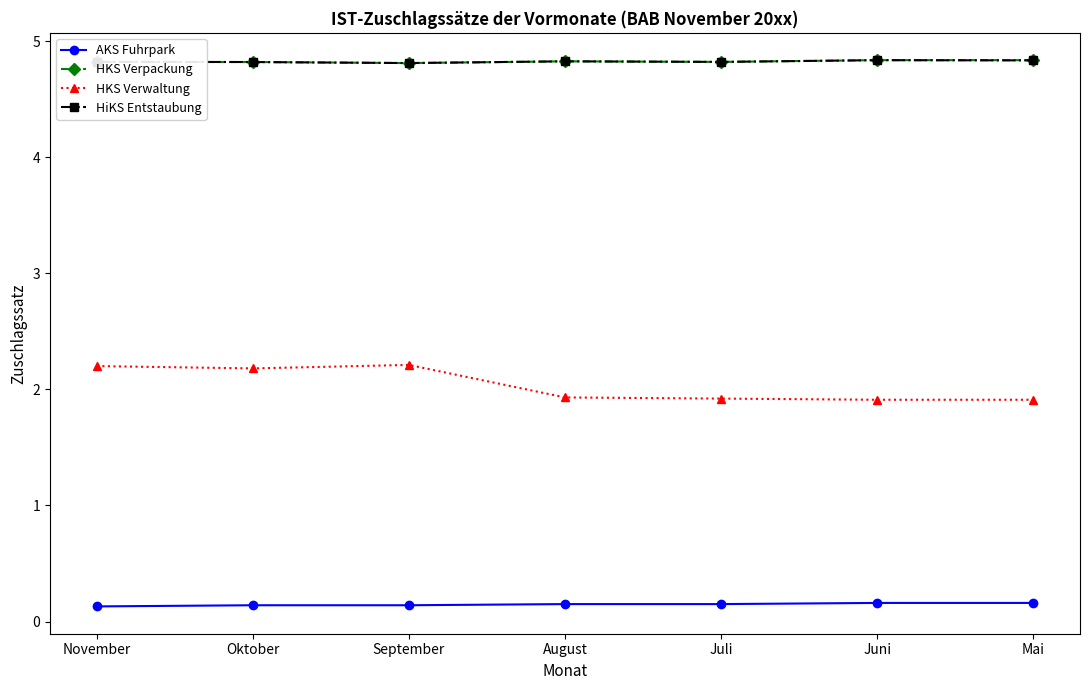

What is the value of the HiKS Entstaubung point at the 5th from the left?

4.8